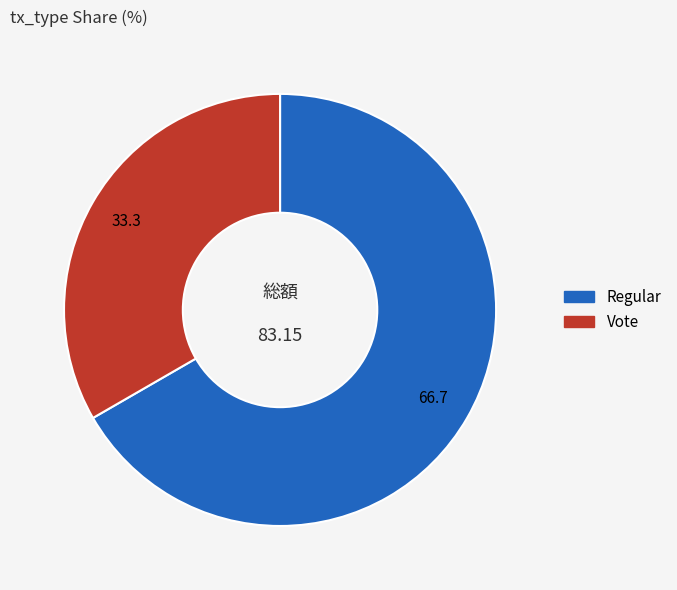

Which has a higher value, Regular or Vote?

Regular